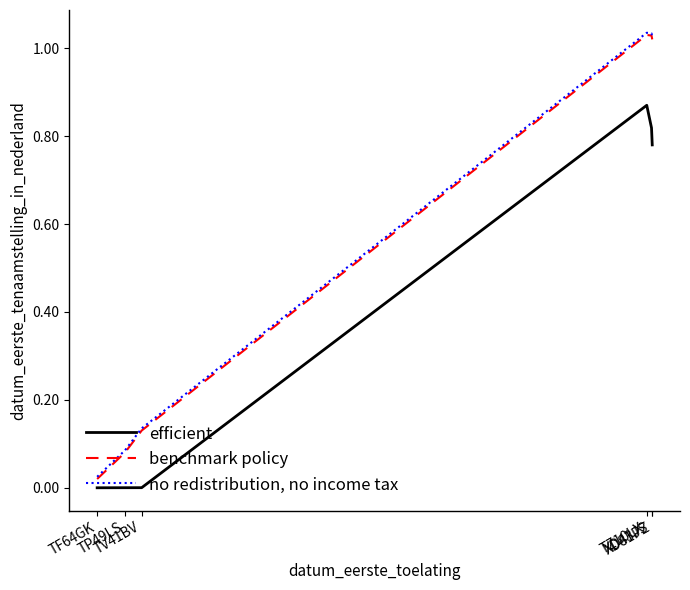

Rank the series by their maximum value, from highest to lowest.

no redistribution, no income tax, benchmark policy, efficient